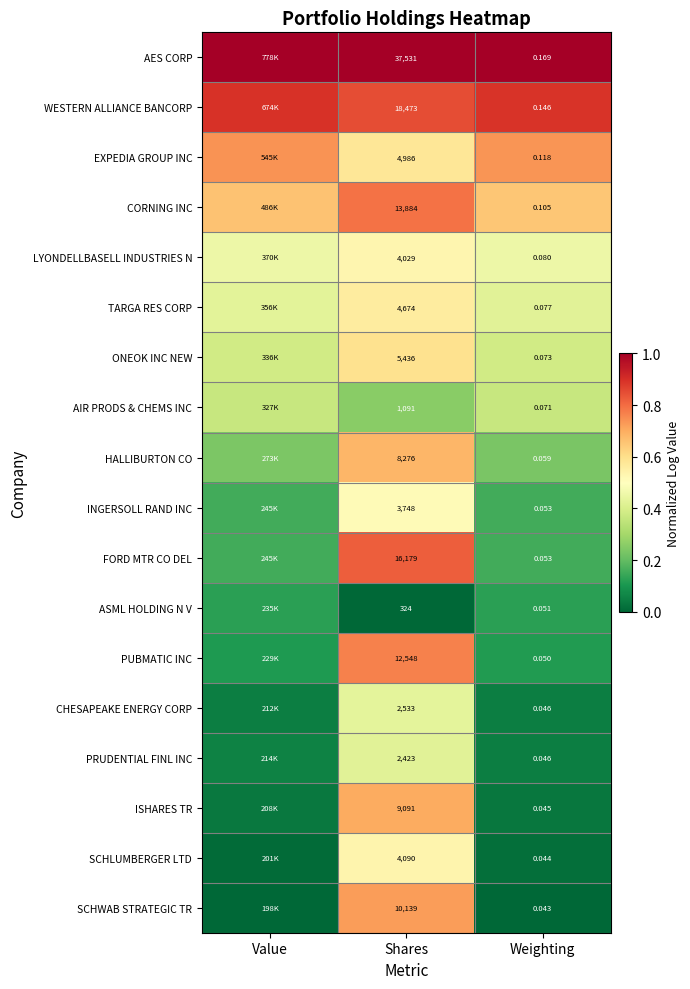

What is the total value across all series at Weighting?

1.3